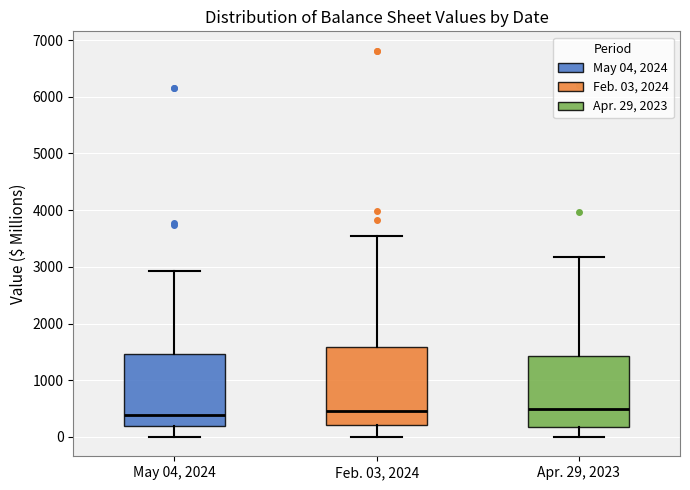

Where is the lower edge of the box for Feb. 03, 2024 on the y-axis? The values are not printed on the chart, so give them approximately, as read against the axis.

200